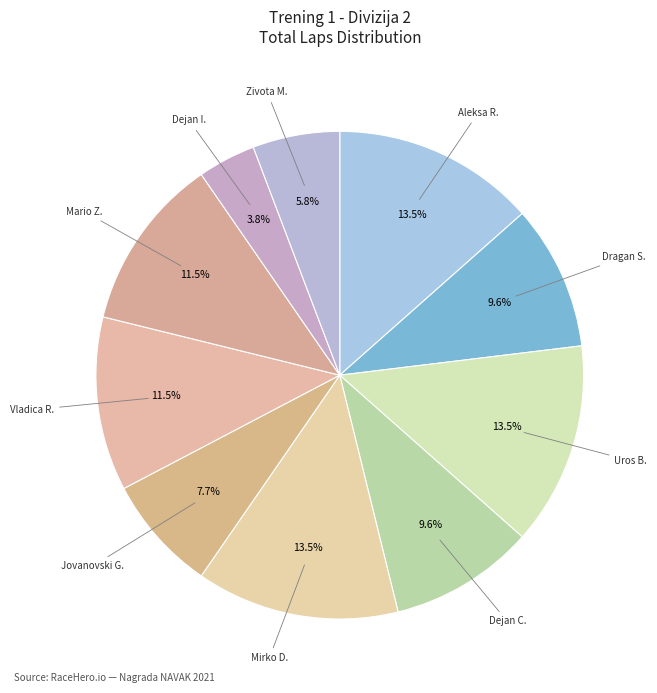

Count the number of slices in the pie.

10